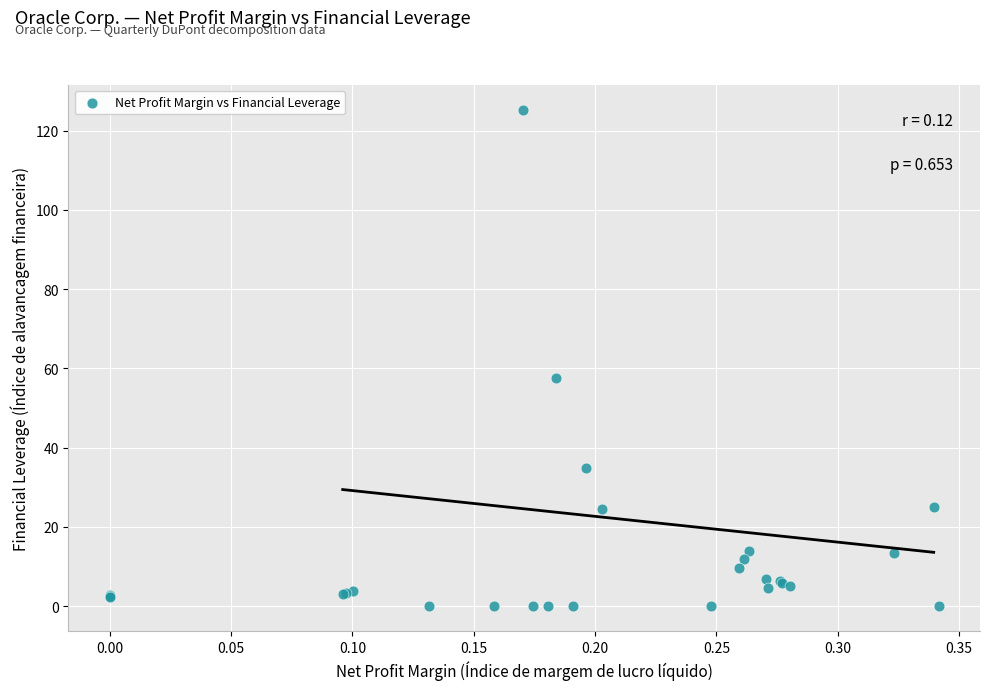

What Y value in the scatter plot is closest to 62?

57.7